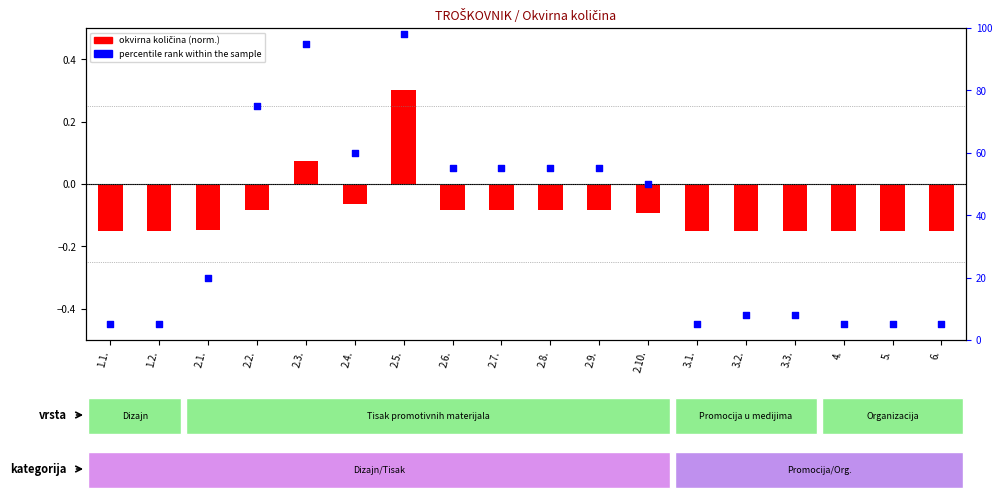

Which series has the largest total across all categories?

percentile rank within the sample